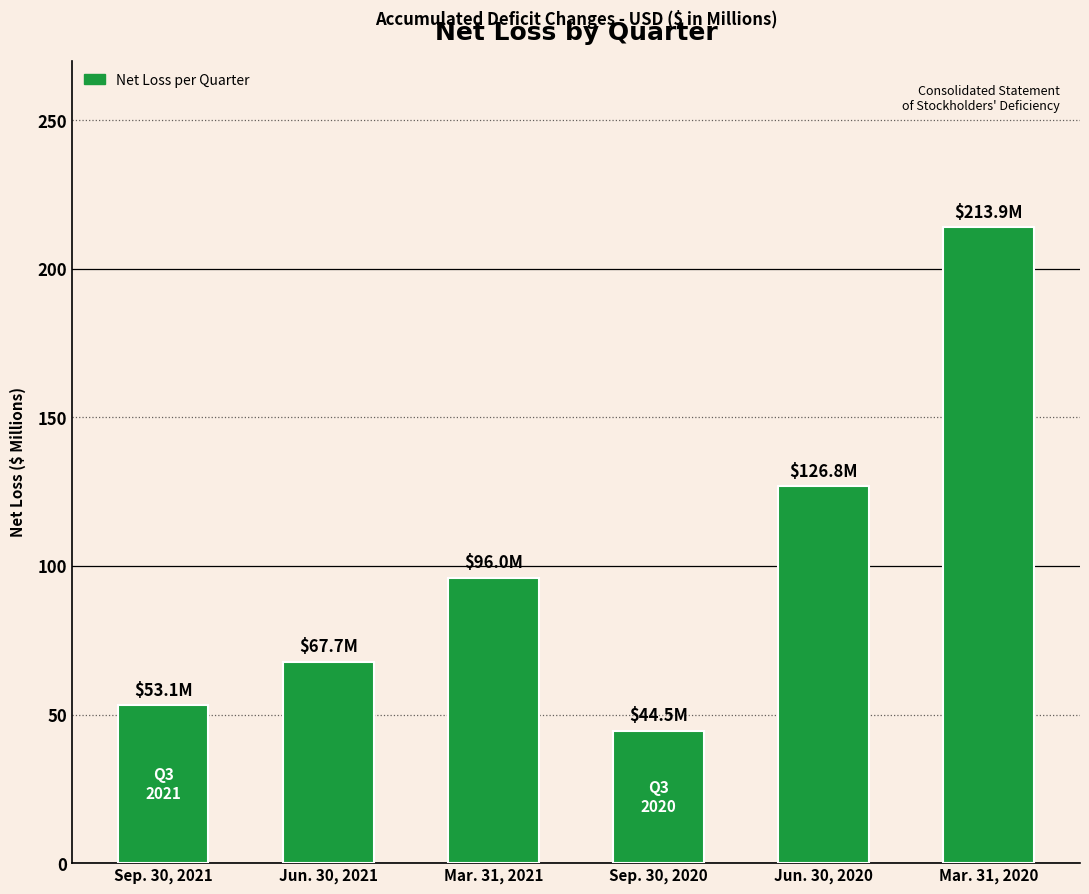

What is the ratio of the value at Sep. 30, 2021 to the value at Jun. 30, 2021?

0.8